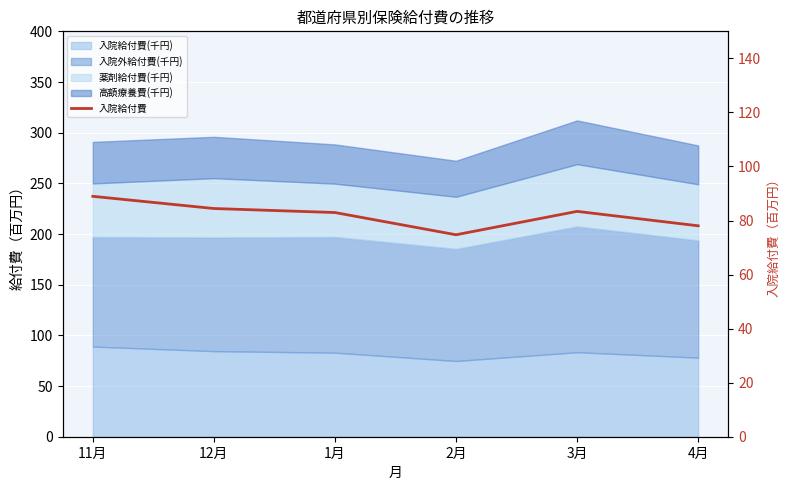

At which category does the data reach its first local peak?

3月